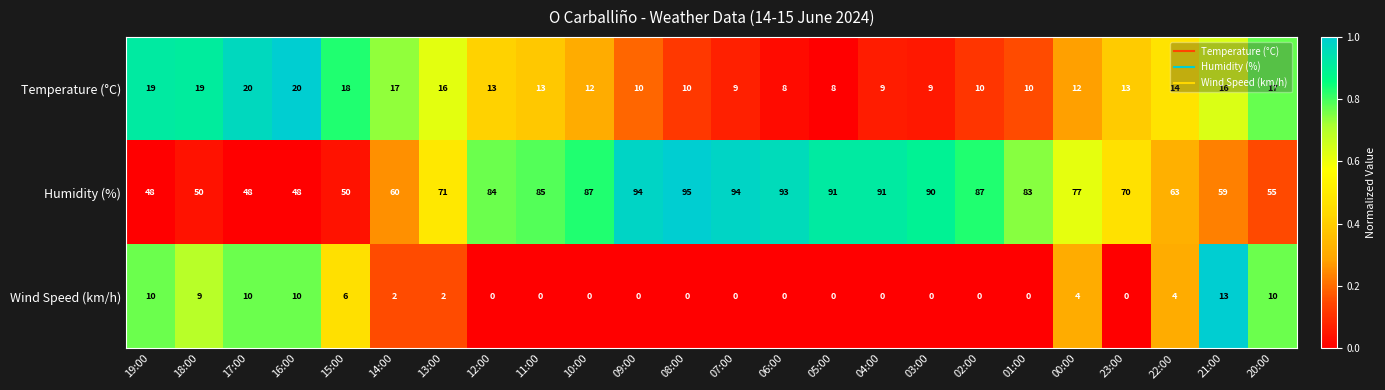

What is the difference between the highest and lowest values at 09:00?

94